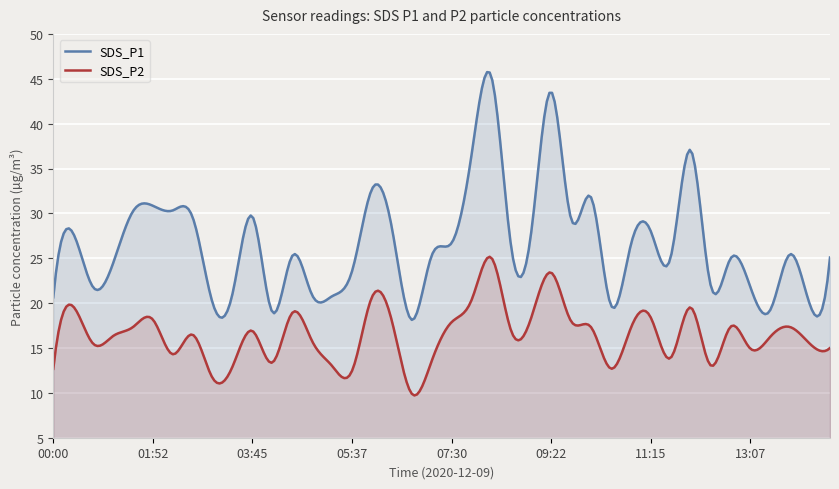

Reading left to right, extract all data points from this chart.

SDS_P1: 20.6	27.8	21.8	24.4	30.2	30.9	30.3	29.6	20.0	21.1	29.6	19.0	25.3	20.9	20.8	23.6	32.7	28.4	18.1	25.3	26.7	36.5	45.2	26.1	27.9	43.5	29.4	31.8	19.8	26.5	28.0	25.1	37.0	22.1	24.9	21.8	19.2	25.4	19.8	25.1
SDS_P2: 12.7	19.6	15.5	16.3	17.3	18.2	14.3	16.5	11.7	12.9	16.9	13.4	18.9	15.8	13.0	12.4	20.7	18.0	9.9	13.6	17.9	20.3	25.1	16.9	18.4	23.4	18.0	17.3	12.7	17.2	18.4	13.9	19.5	13.1	17.4	14.9	16.2	17.3	15.4	15.0